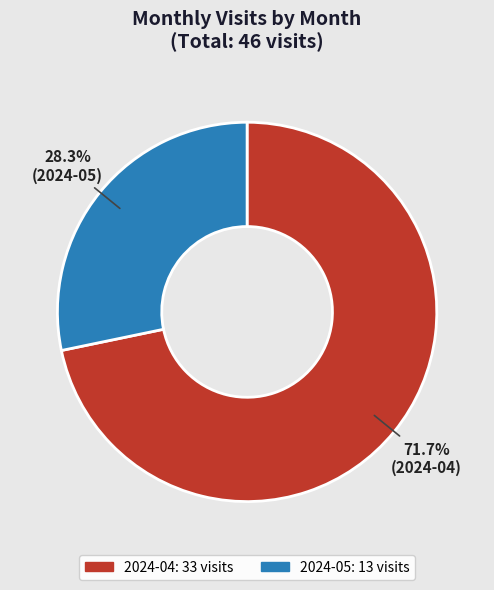

How many segments does this pie chart have?

2